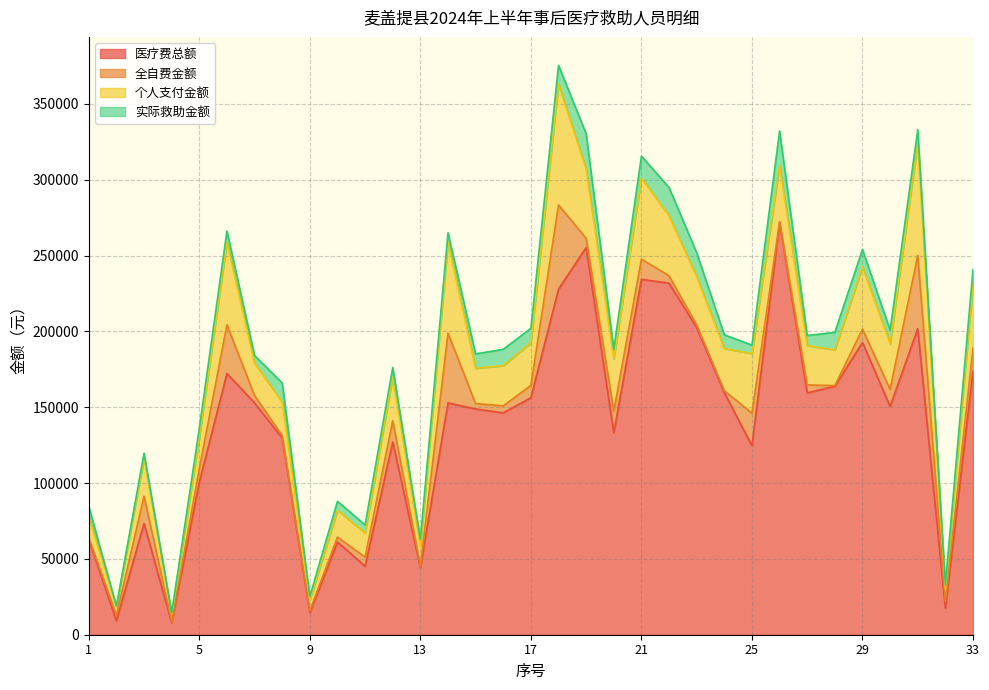

Reading left to right, list all the values displayed in this chart.

医疗费总额: 1=62819.2	2=9257.1	3=73353.4	4=7860.9	5=100624.2	6=172209.5	7=152841.0	8=129657.9	9=14560.3	10=61178.0	11=45147.4	12=127063.7	13=44356.6	14=152842.3	15=148814.6	16=146281.4	17=156218.3	18=227892.3	19=255266.2	20=133162.3	21=234290.2	22=231810.2	23=202462.3	24=159586.5	25=124629.8	26=271753.7	27=159470.4	28=163816.8	29=192680.6	30=150504.4	31=201724.6	32=17410.2	33=173996.5
全自费金额: 1=973.5	2=3489.6	3=17984.5	4=641.0	5=8970.1	6=32102.5	7=4818.0	8=1596.7	9=1254.6	10=3190.4	11=6030.0	12=14029.0	13=989.0	14=45961.2	15=3526.8	16=4617.9	17=8173.8	18=55469.4	19=6068.3	20=14252.2	21=13387.3	22=4837.4	23=1707.7	24=1321.3	25=21428.3	26=594.0	27=5247.0	28=412.3	29=8835.0	30=11264.5	31=48338.5	32=4402.4	33=15062.4
个人支付金额: 1=13617.6	2=6028.2	3=25103.3	4=4972.0	5=20301.5	6=54485.2	7=21391.3	8=22107.7	9=7056.9	10=17639.2	11=15951.0	12=28726.5	13=12908.3	14=60107.8	15=23334.6	16=26521.8	17=28083.8	18=79818.4	19=45598.4	20=34403.0	21=53442.5	22=39677.4	23=31940.2	24=27826.7	25=39319.4	26=36963.4	27=25897.4	28=23603.9	29=41148.2	30=30084.4	31=74111.9	32=8009.2	33=42407.2
实际救助金额: 1=7100.9	2=27.1	3=3233.2	4=915.5	5=6181.9	6=7353.1	7=5029.3	8=12607.7	9=2311.6	10=5974.4	11=5194.7	12=6418.5	13=4709.6	14=6088.0	15=9484.7	16=10742.4	17=9546.0	18=12209.4	19=23318.1	20=6460.3	21=14422.1	22=18504.0	23=15739.5	24=9002.1	25=5556.5	26=22811.5	27=6660.2	28=11515.0	29=11325.3	30=8892.0	31=8709.4	32=2885.4	33=9338.0